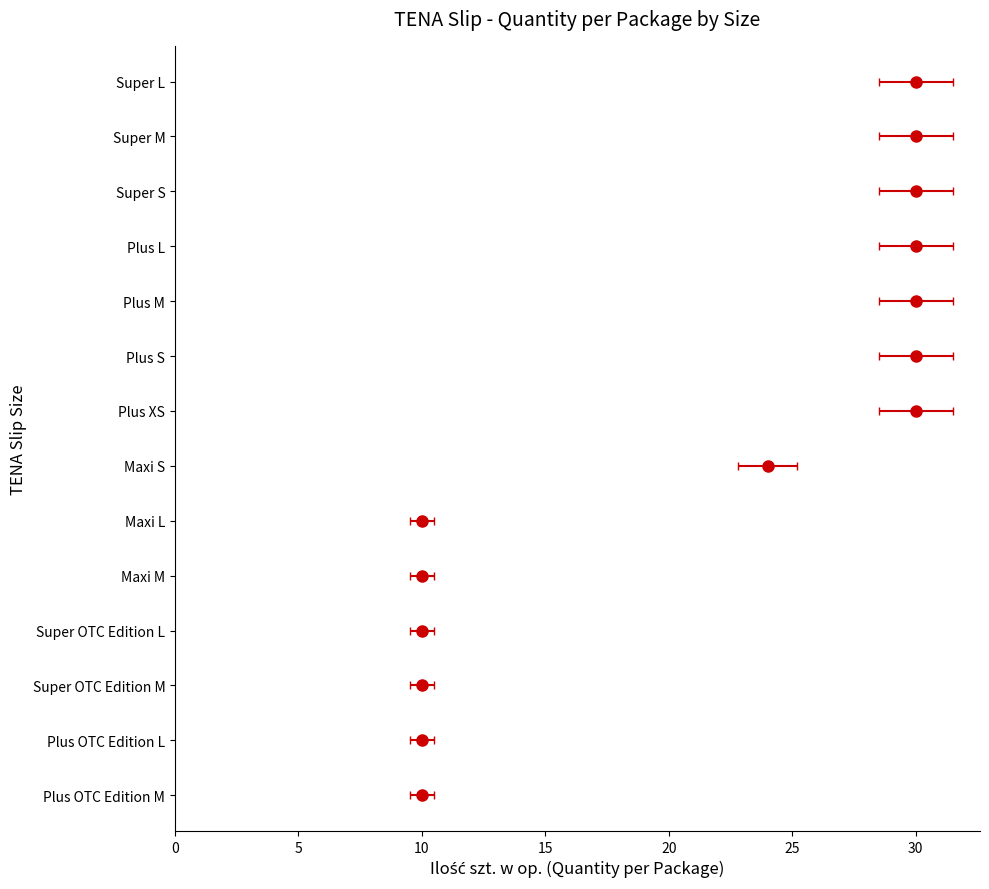

What is the label of the 10th bar from the right?

Plus OTC Edition L